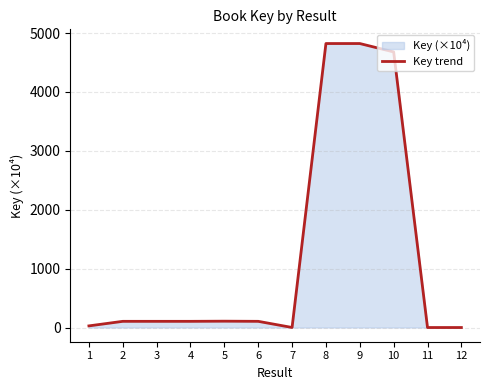

Which has a higher value, 10 or 4?

10